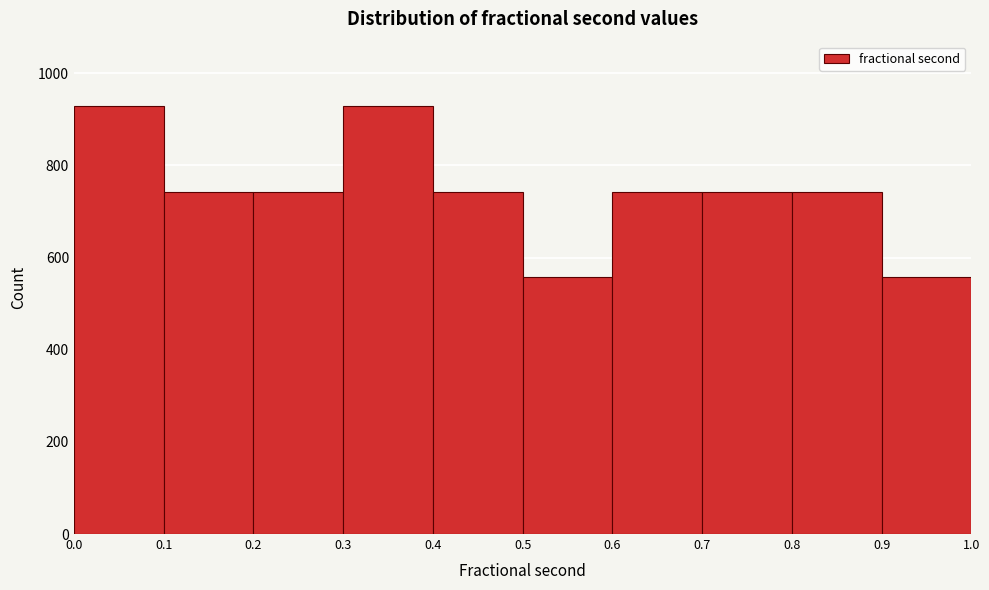

Reading left to right, transcribe this chart: for each bar, give the range it covers on the x-axis and its height. The values are not printed on the chart, so give them approximately, as read against the axis.

0.0 to 0.1: 920
0.1 to 0.2: 740
0.2 to 0.3: 740
0.3 to 0.4: 920
0.4 to 0.5: 740
0.5 to 0.6: 560
0.6 to 0.7: 740
0.7 to 0.8: 740
0.8 to 0.9: 740
0.9 to 1.0: 560